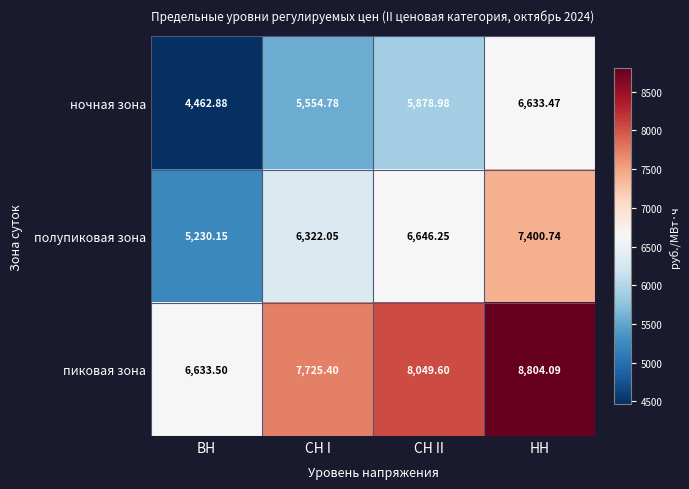

How many categories are shown in the chart?

4